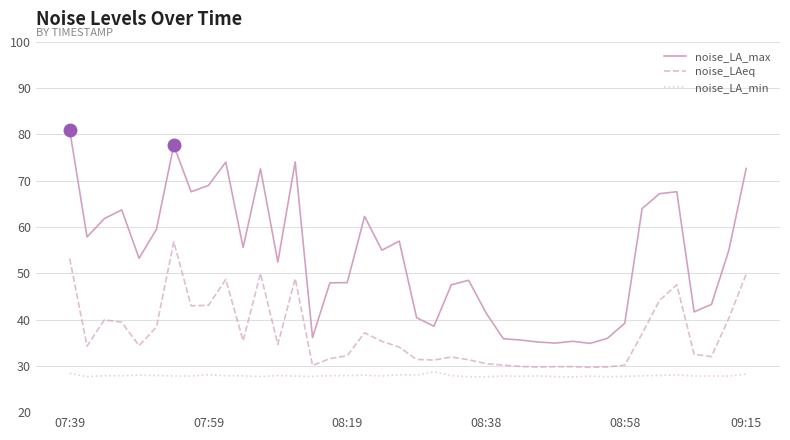

True or false: noise_LA_max and noise_LA_min intersect in this chart.

False